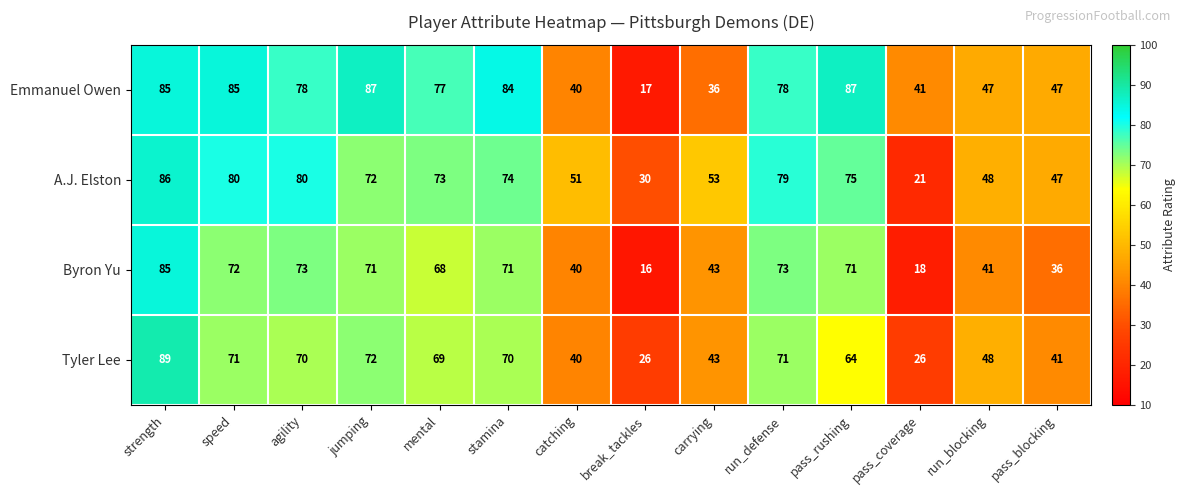

The A.J. Elston series shows 71 at pass_blocking. True or false?

False